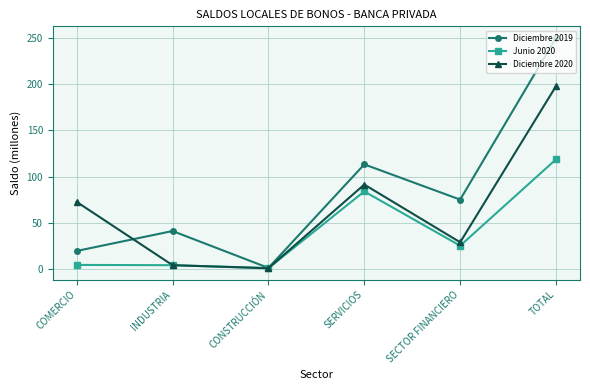

What is the difference between the Diciembre 2020 values at COMERCIO and SECTOR FINANCIERO?

43.7